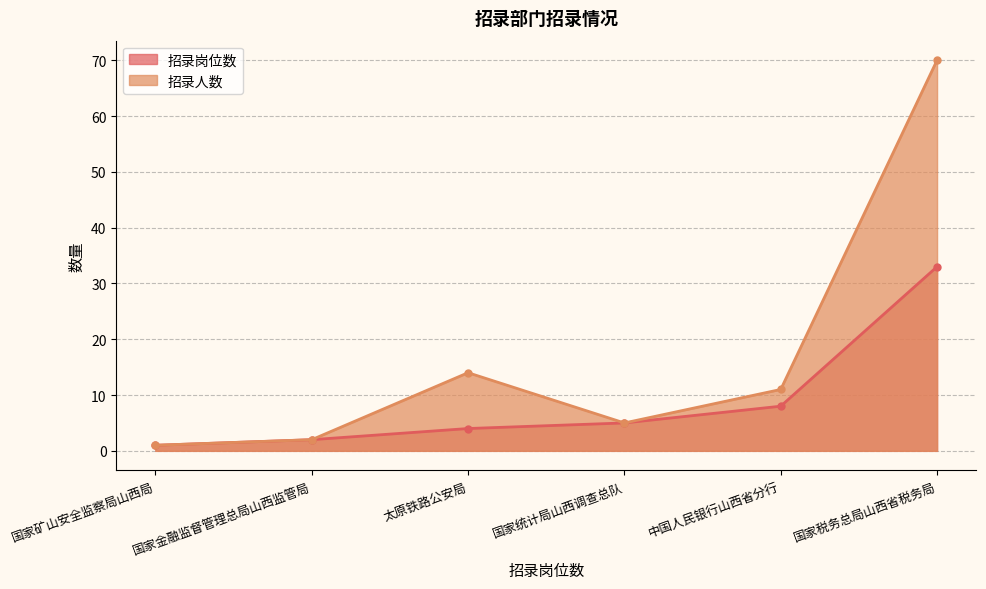

Rank the series at 国家金融监督管理总局山西监管局 from lowest to highest value.

招录岗位数, 招录人数